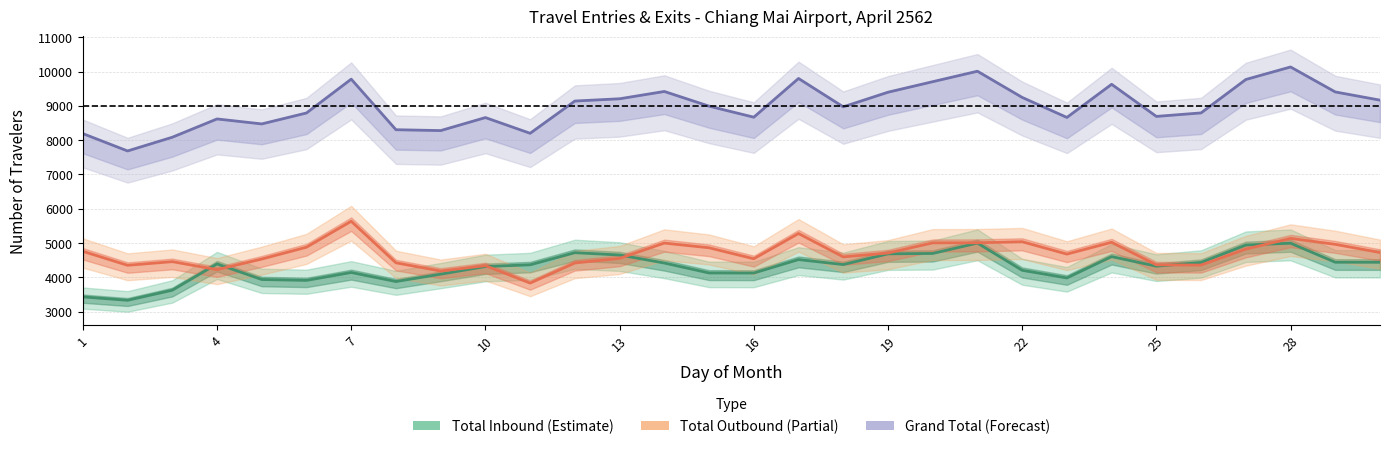

True or false: Grand Total (Forecast) has a value of 3776 at 20.

False